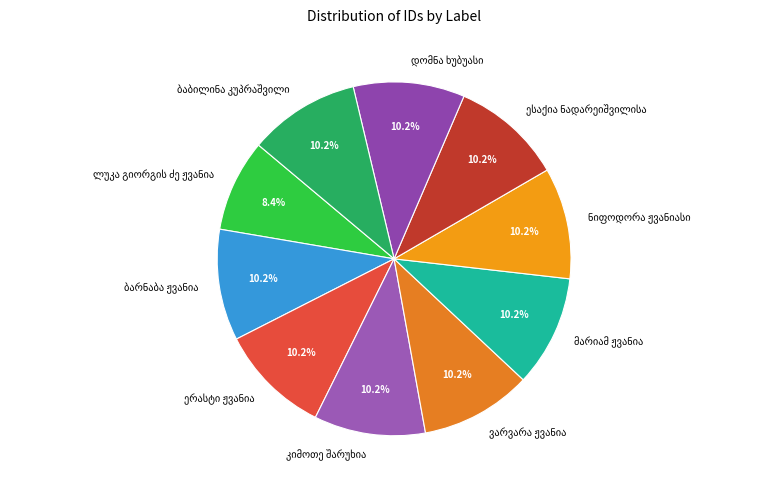

Does any single category account for the majority?

No